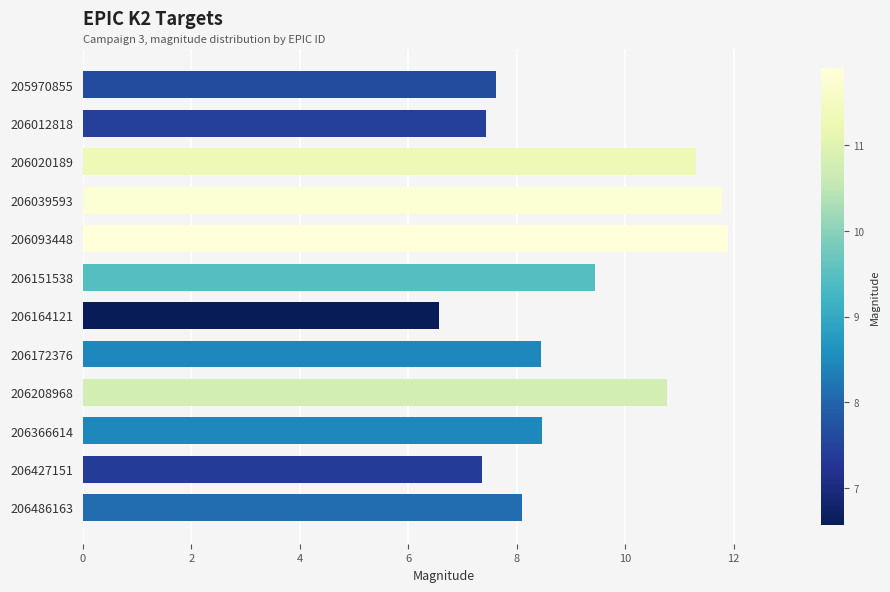

The value at 206172376 is 11.9. True or false?

False